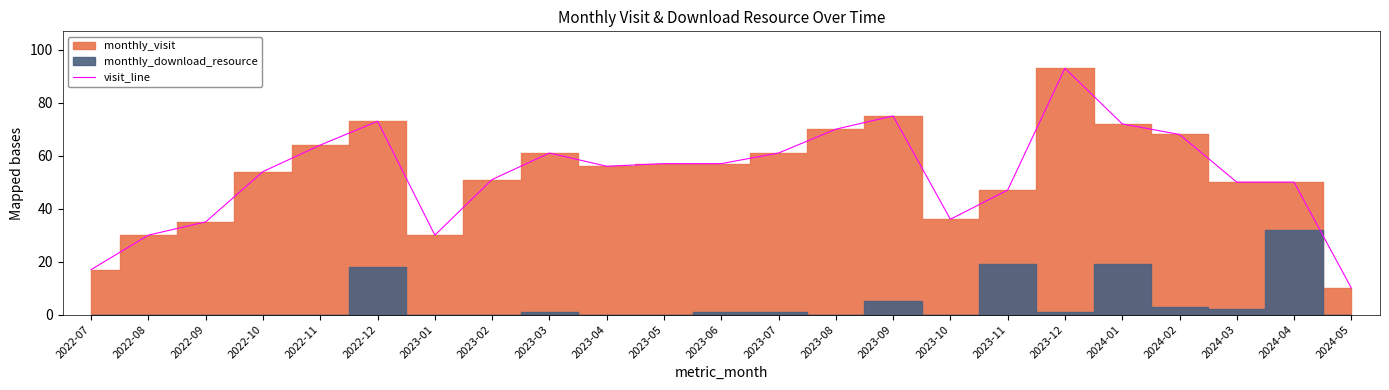

How many lines are shown in the chart?

1